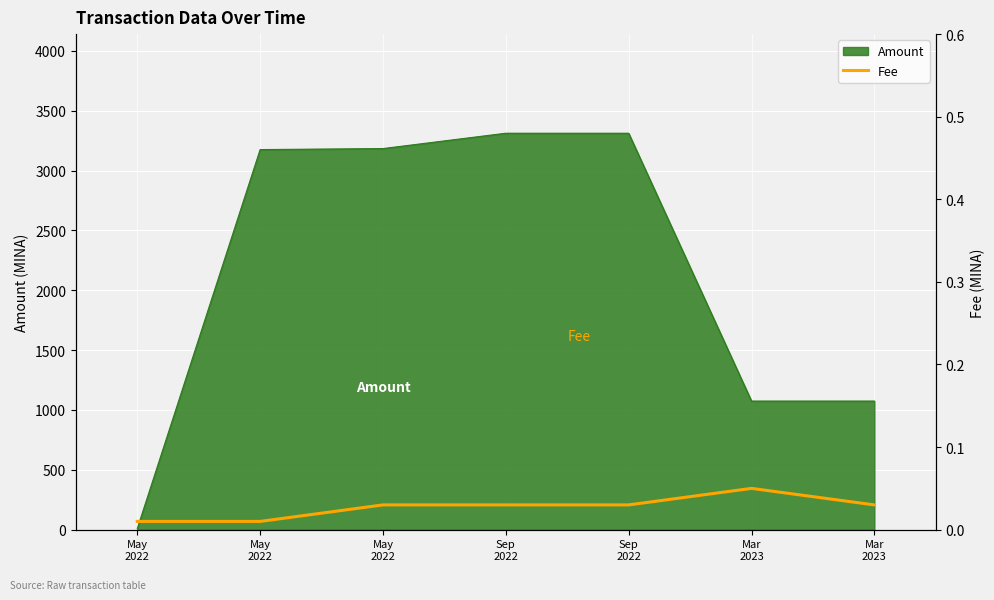

The value at Mar
2023 is 0.0. True or false?

False